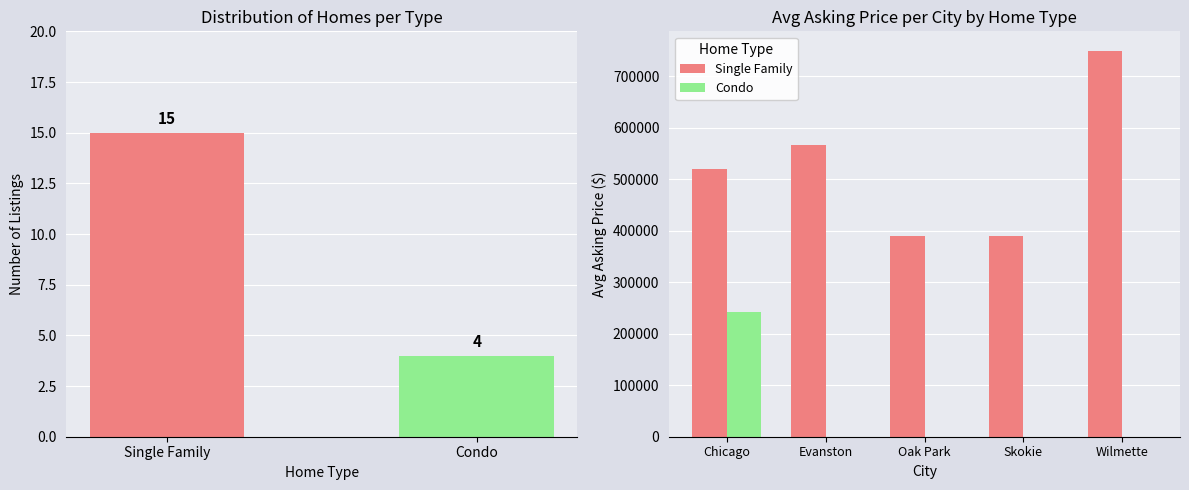

What is the maximum value for Single Family?

750000